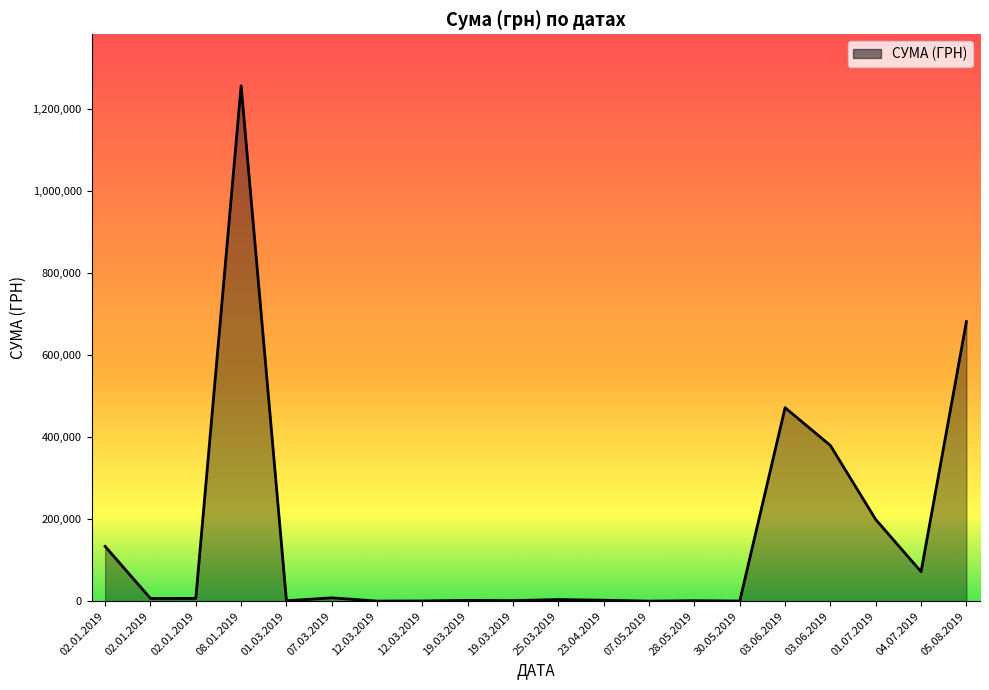

Does the chart have visible grid lines?

No